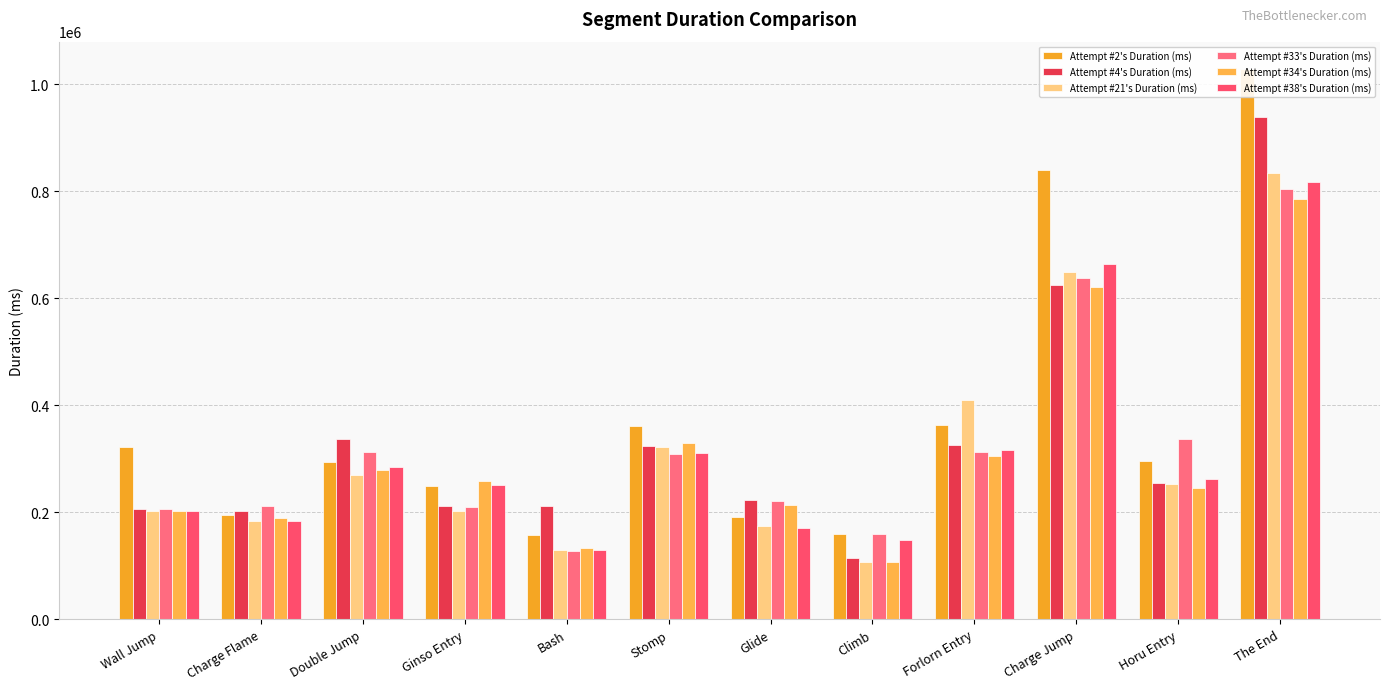

Which series has the largest range (max minus min)?

Attempt #2's Duration (ms)